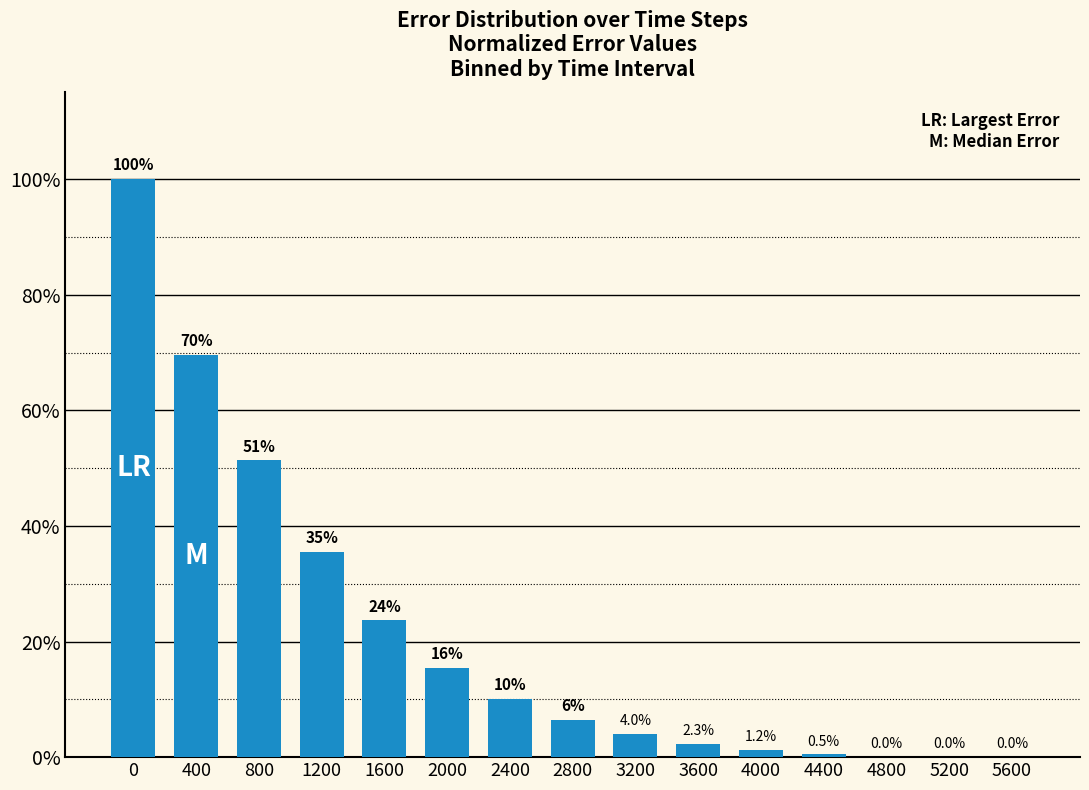

Reading right to left, transcribe all the data shown in this chart.

5600=0.0	5200=0.0	4800=0.0	4400=0.5	4000=1.2	3600=2.3	3200=4.0	2800=6.4	2400=10.0	2000=15.5	1600=23.7	1200=35.5	800=51.3	400=69.6	0=100.0